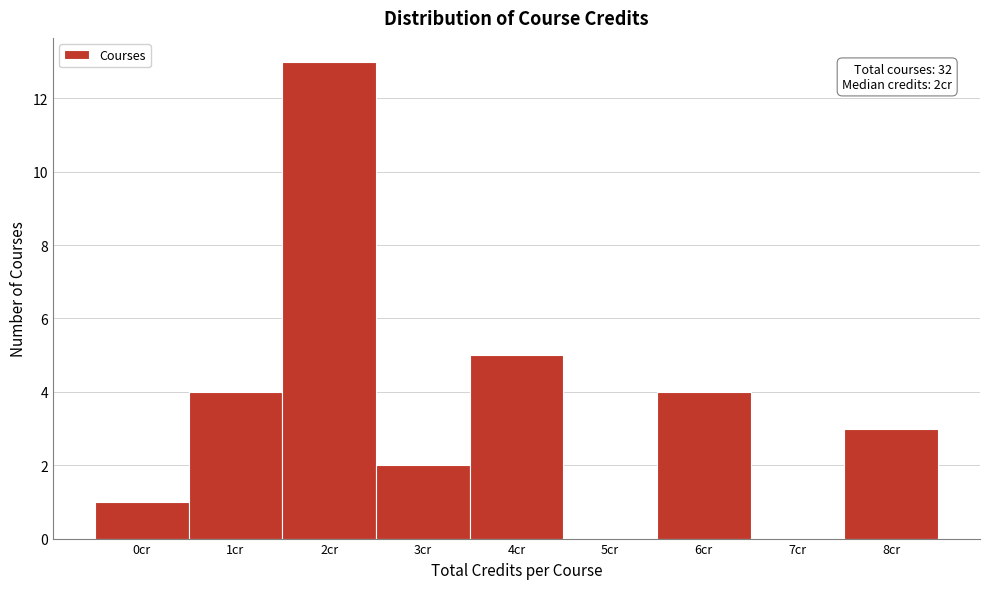

Reading right to left, what are all the values shown in this chart?

8cr=3	7cr=0	6cr=4	5cr=0	4cr=5	3cr=2	2cr=13	1cr=4	0cr=1